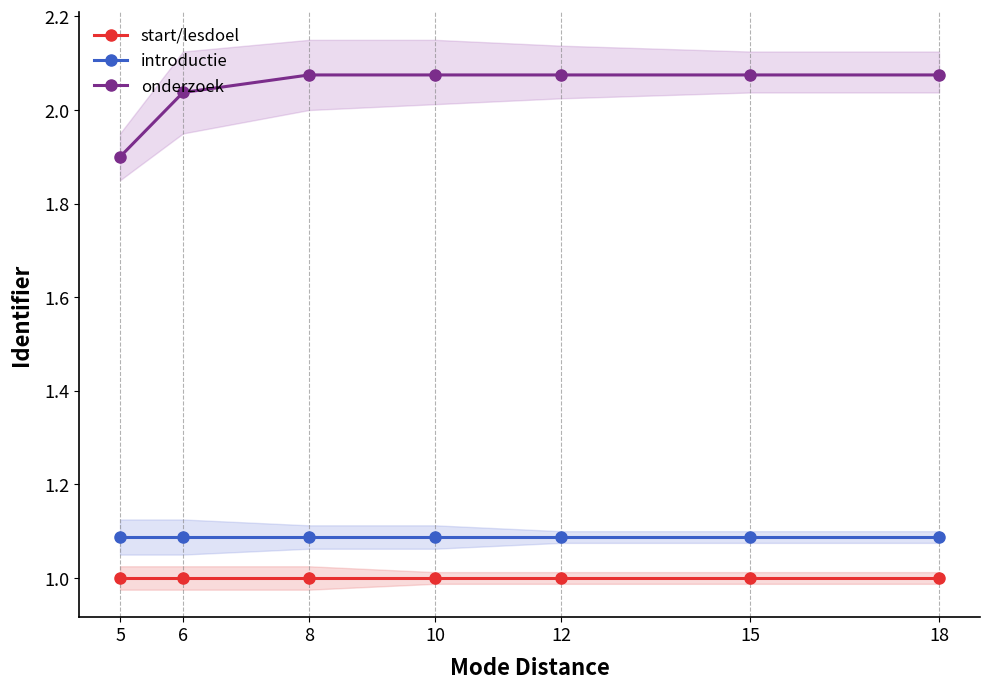

At how many categories does at least one series exceed 1?

7